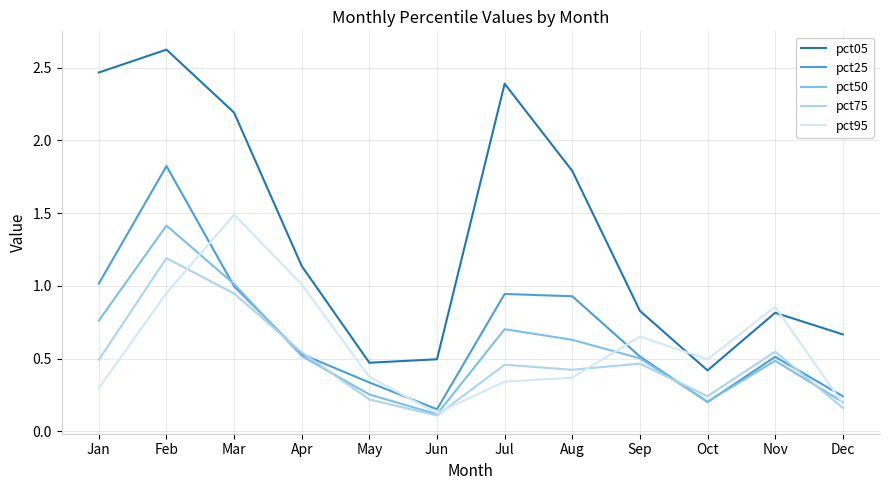

Rank the series by their maximum value, from highest to lowest.

pct05, pct25, pct95, pct50, pct75